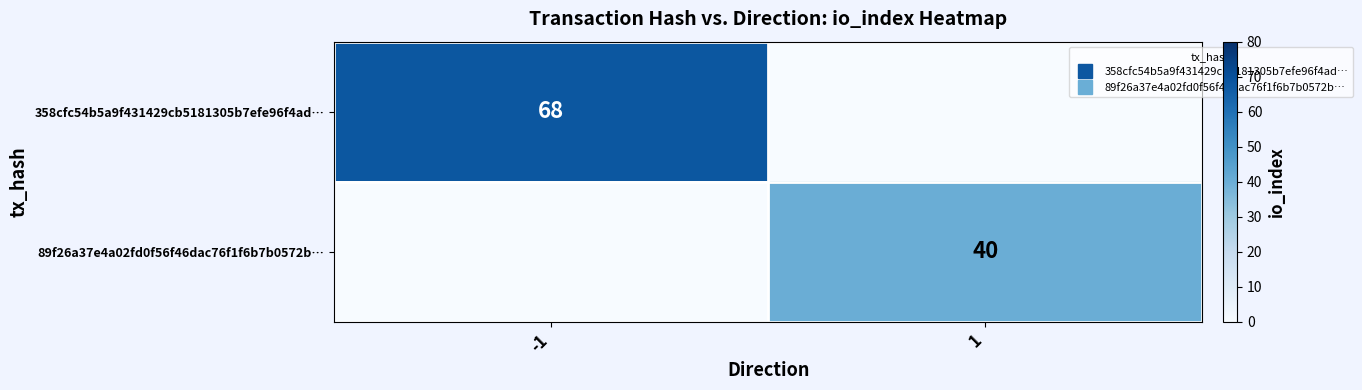

What is the spread (max minus min) of values at -1?

68